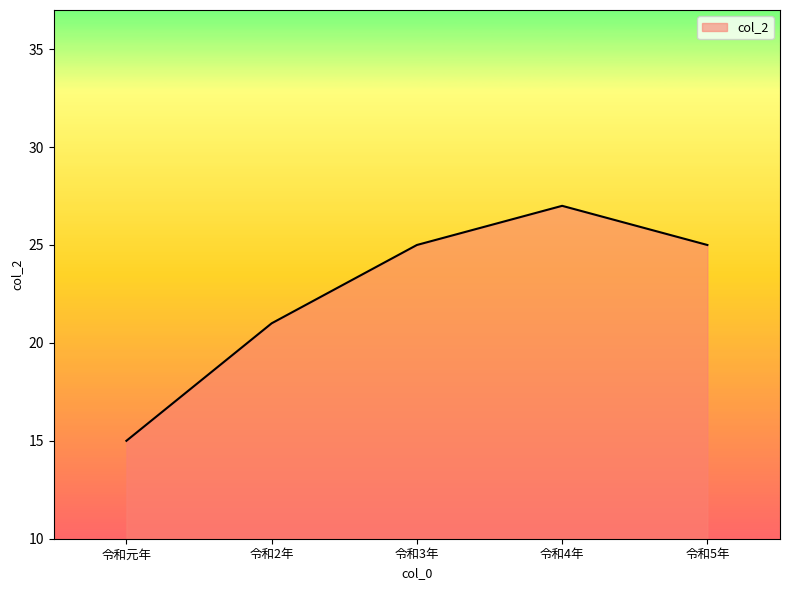

What position from the left is 令和4年?

4